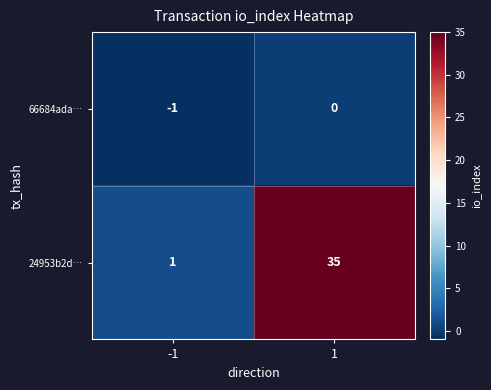

The value of 66684ada… at -1 is 0. True or false?

False